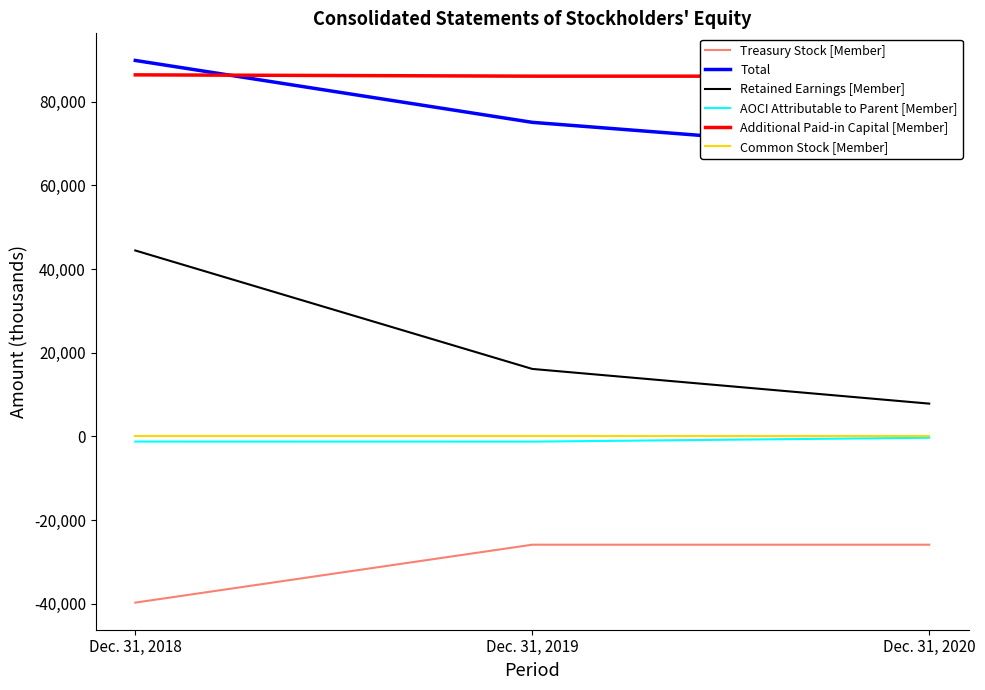

Which series changed the most between Dec. 31, 2019 and Dec. 31, 2020?

Retained Earnings [Member]